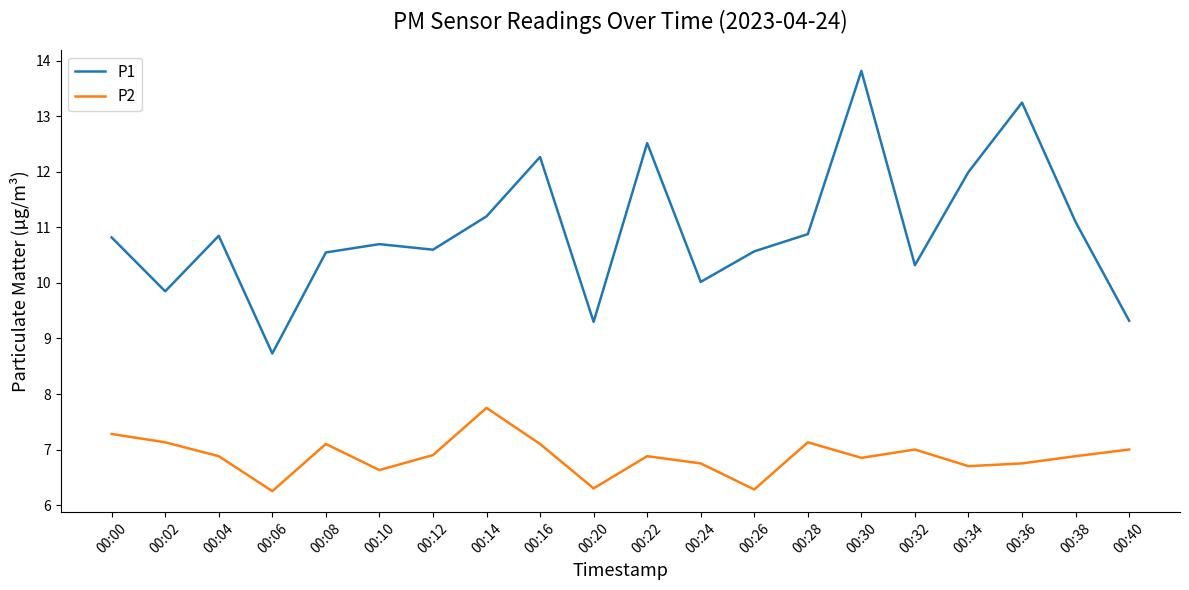

At which category is the sum across all series the highest?

00:30